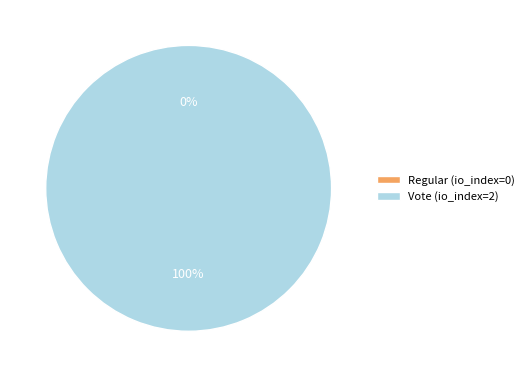

To the nearest percent, what is the difference between the largest and smallest slice percentages?

100%